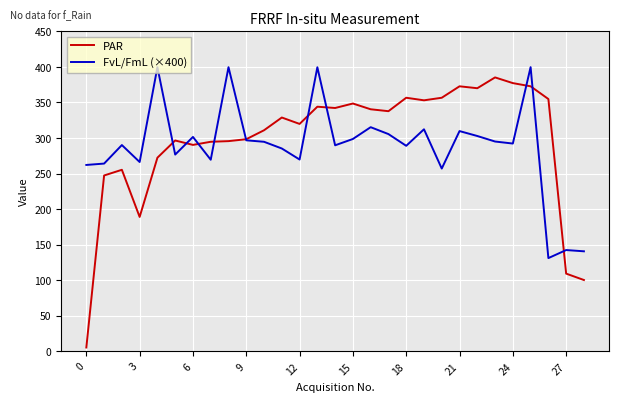

Which series has the largest range (max minus min)?

PAR